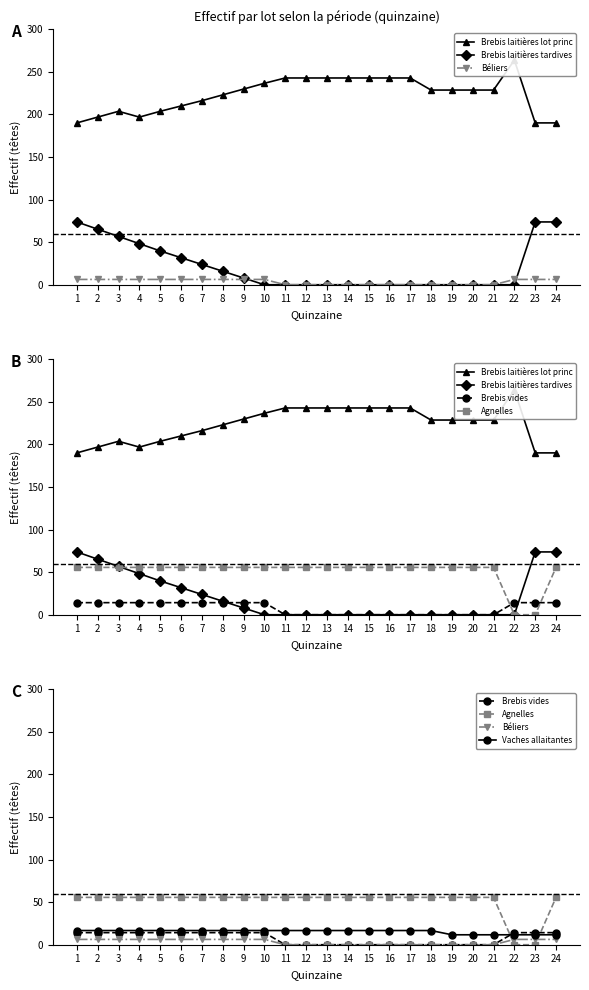

Reading left to right, list all the values displayed in this chart.

Brebis laitières lot princ: 1=190.1	2=196.9	3=203.7	4=196.9	5=203.7	6=209.9	7=216.2	8=223.0	9=229.8	10=236.6	11=242.8	12=242.8	13=242.8	14=242.8	15=242.8	16=242.8	17=242.8	18=228.6	19=228.6	20=228.6	21=228.6	22=263.8	23=190.1	24=190.1
Brebis laitières tardives: 1=73.8	2=65.2	3=56.7	4=48.2	5=39.7	6=31.8	7=23.8	8=15.9	9=7.9	10=0.0	11=0.0	12=0.0	13=0.0	14=0.0	15=0.0	16=0.0	17=0.0	18=0.0	19=0.0	20=0.0	21=0.0	22=0.0	23=73.8	24=73.8
Béliers: 1=6.2	2=6.2	3=6.2	4=6.2	5=6.2	6=6.2	7=6.2	8=6.2	9=6.2	10=6.2	11=0.0	12=0.0	13=0.0	14=0.0	15=0.0	16=0.0	17=0.0	18=0.0	19=0.0	20=0.0	21=0.0	22=6.2	23=6.2	24=6.2
Brebis vides: 1=14.2	2=14.2	3=14.2	4=14.2	5=14.2	6=14.2	7=14.2	8=14.2	9=14.2	10=14.2	11=0.0	12=0.0	13=0.0	14=0.0	15=0.0	16=0.0	17=0.0	18=0.0	19=0.0	20=0.0	21=0.0	22=14.2	23=14.2	24=14.2
Agnelles: 1=55.6	2=55.6	3=55.6	4=55.6	5=55.6	6=55.6	7=55.6	8=55.6	9=55.6	10=55.6	11=55.6	12=55.6	13=55.6	14=55.6	15=55.6	16=55.6	17=55.6	18=55.6	19=55.6	20=55.6	21=55.6	22=0.0	23=0.0	24=55.6
Vaches allaitantes: 1=16.7	2=16.7	3=16.7	4=16.7	5=16.7	6=16.7	7=16.7	8=16.7	9=16.7	10=16.7	11=16.7	12=16.7	13=16.7	14=16.7	15=16.7	16=16.7	17=16.7	18=16.7	19=11.7	20=11.7	21=11.7	22=11.7	23=11.7	24=11.7